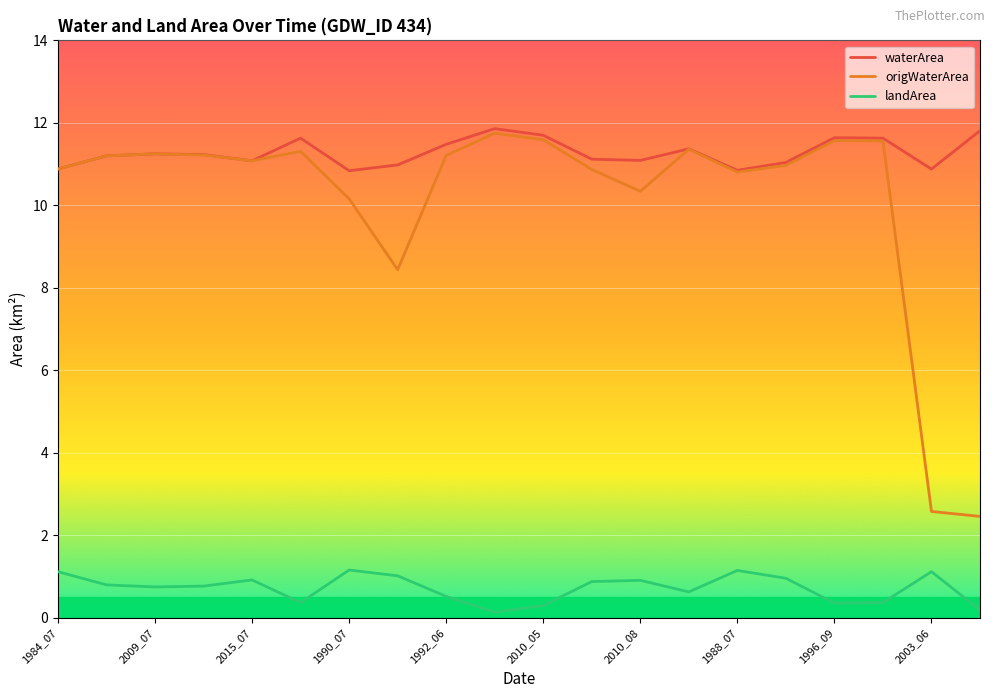

Which series has the widest spread of values?

origWaterArea